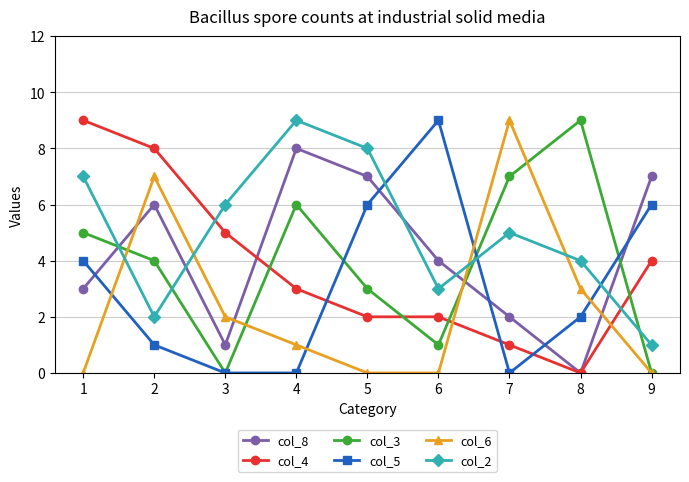

What is the spread (max minus min) of values at 1?

9